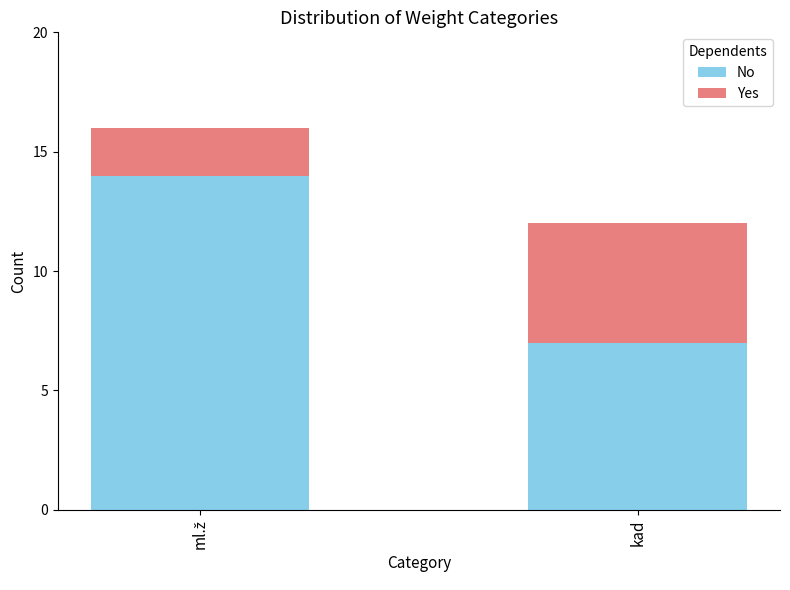

What is the sum of all No values?

21